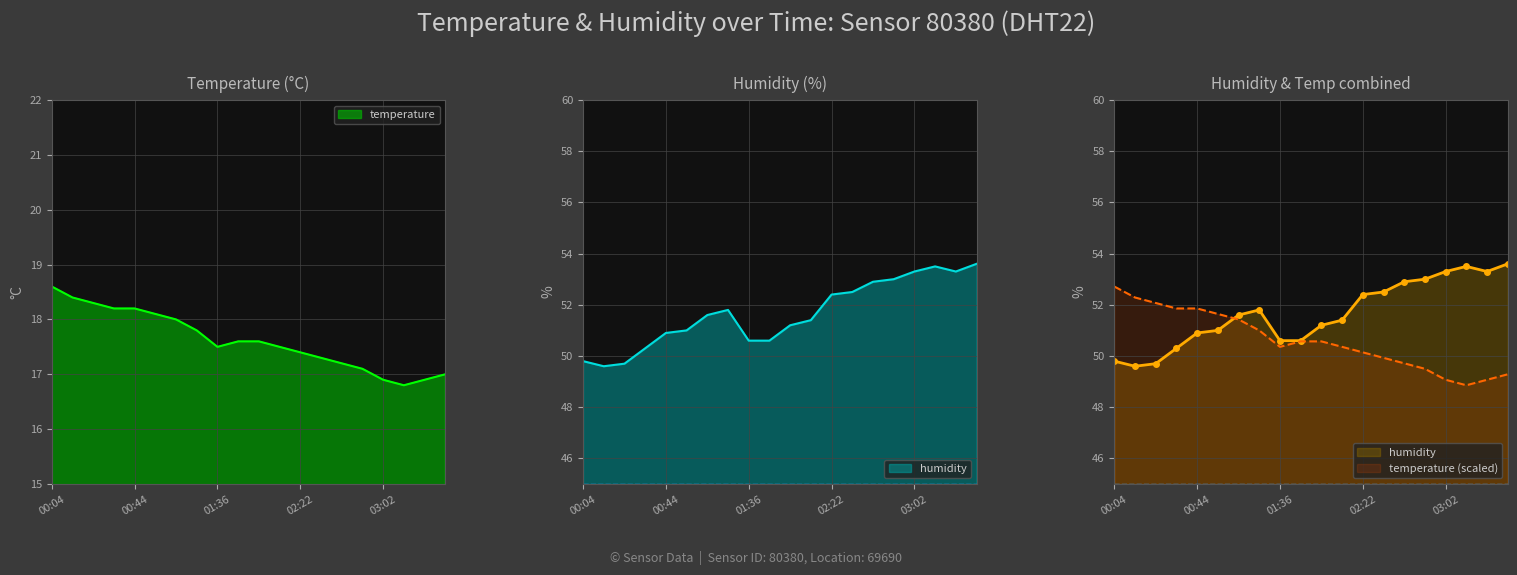

Rank the categories by temperature value from highest to lowest.

00:04, 00:14, 00:24, 00:34, 00:44, 00:54, 01:04, 01:20, 01:46, 02:02, 01:36, 02:12, 02:22, 02:32, 02:42, 02:52, 03:32, 03:02, 03:22, 03:12